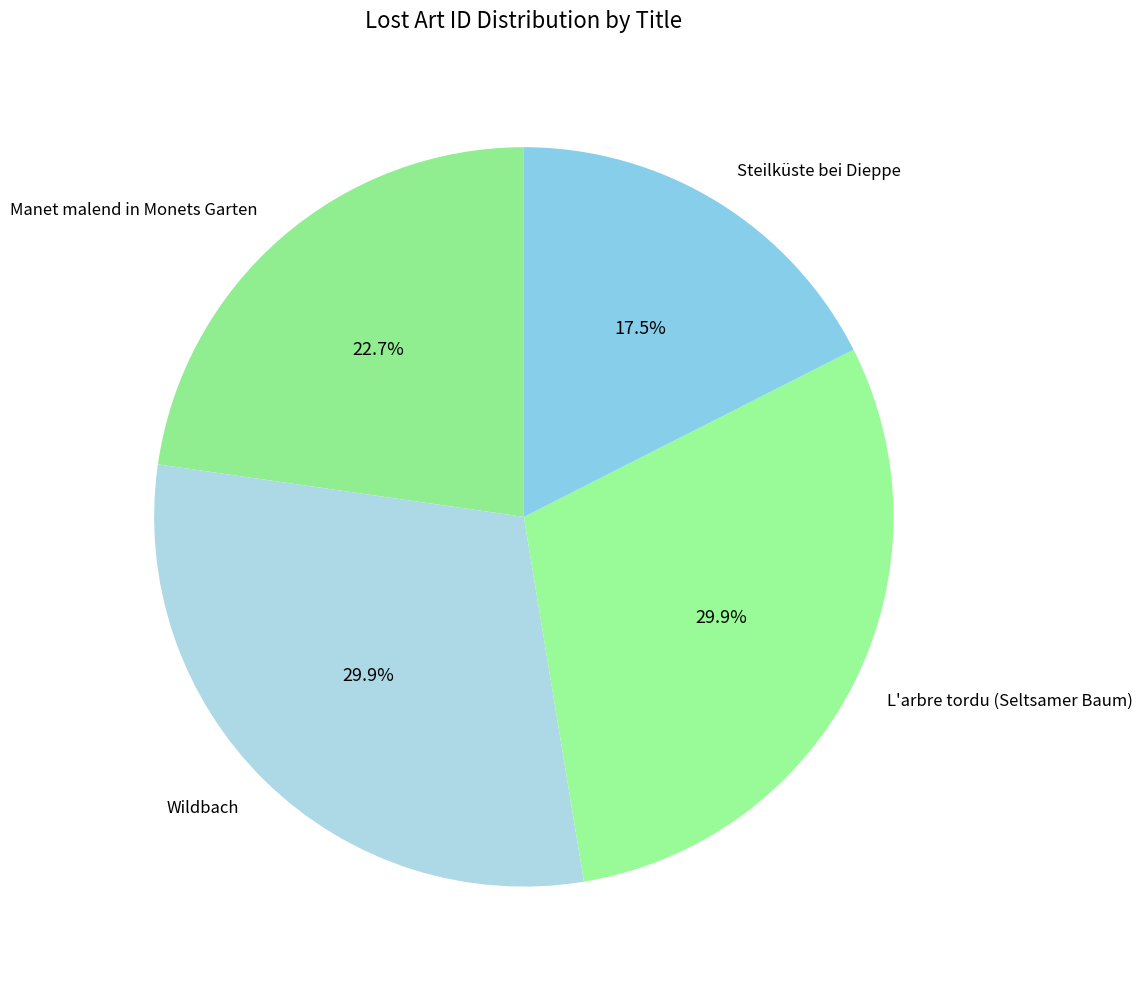

To the nearest percent, what is the average slice percentage?

25%